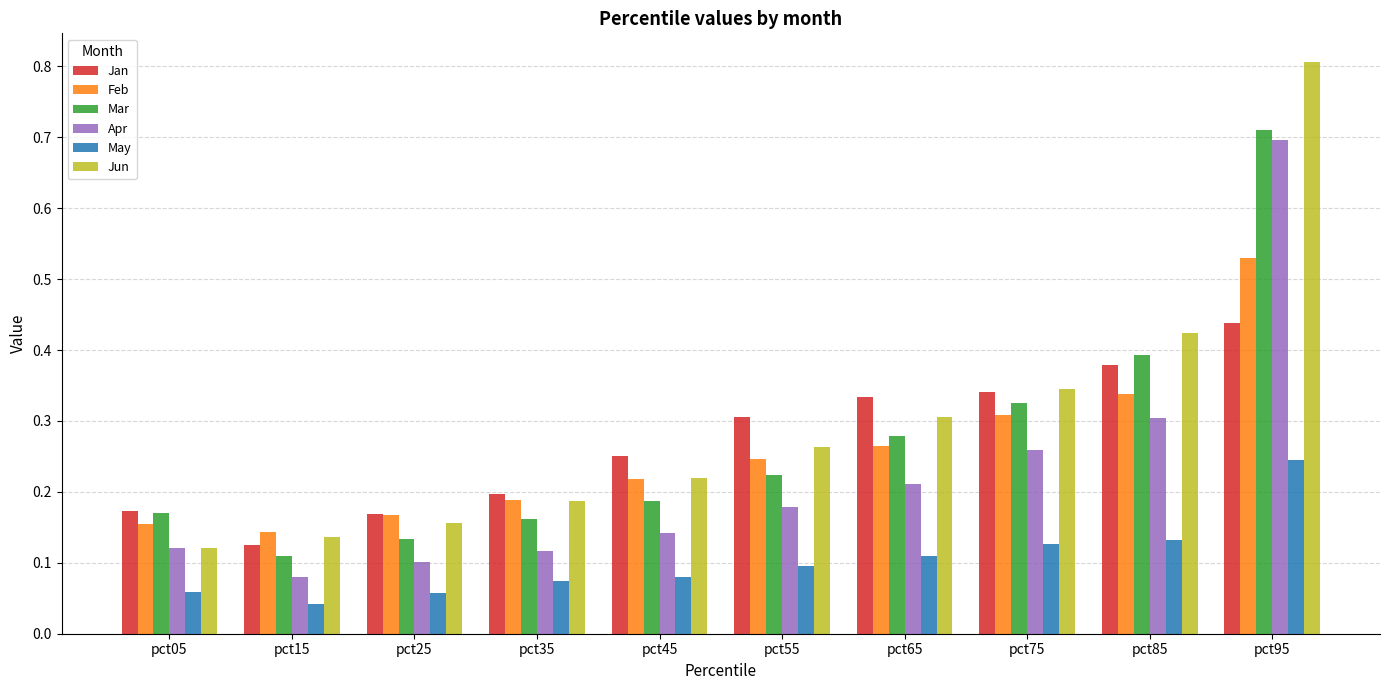

What is the greatest value displayed?

0.8